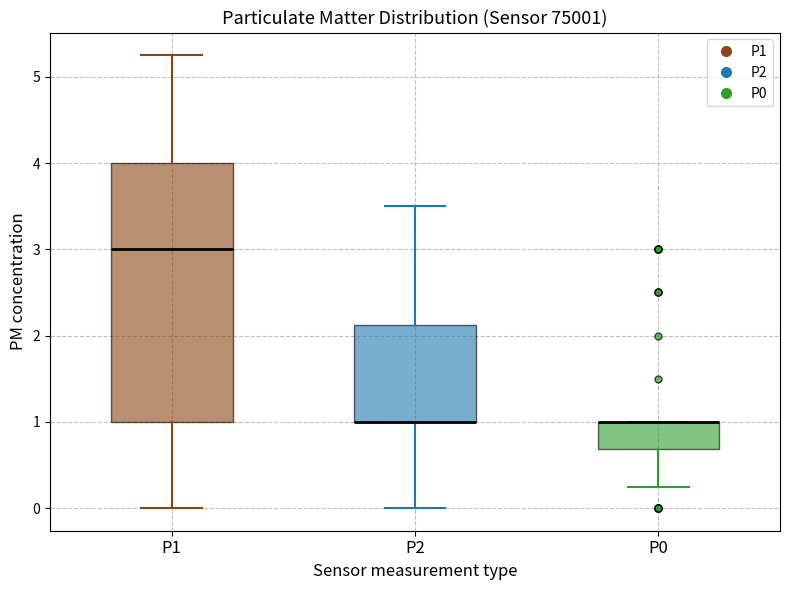

Reading left to right, read every box against the y-axis: the position of its median line, the range the box covers, and the ends of its whiskers. The values are not printed on the chart, so give them approximately, as read against the axis.

P1: median 3.0, box 1.0 to 4.0, whiskers 0.0 to 5.3
P2: median 1.0 (drawn on the box's lower edge), box 1.0 to 2.1, whiskers 0.0 to 3.5
P0: median 1.0 (drawn on the box's upper edge), box 0.7 to 1.0, whiskers 0.3 to 1.0